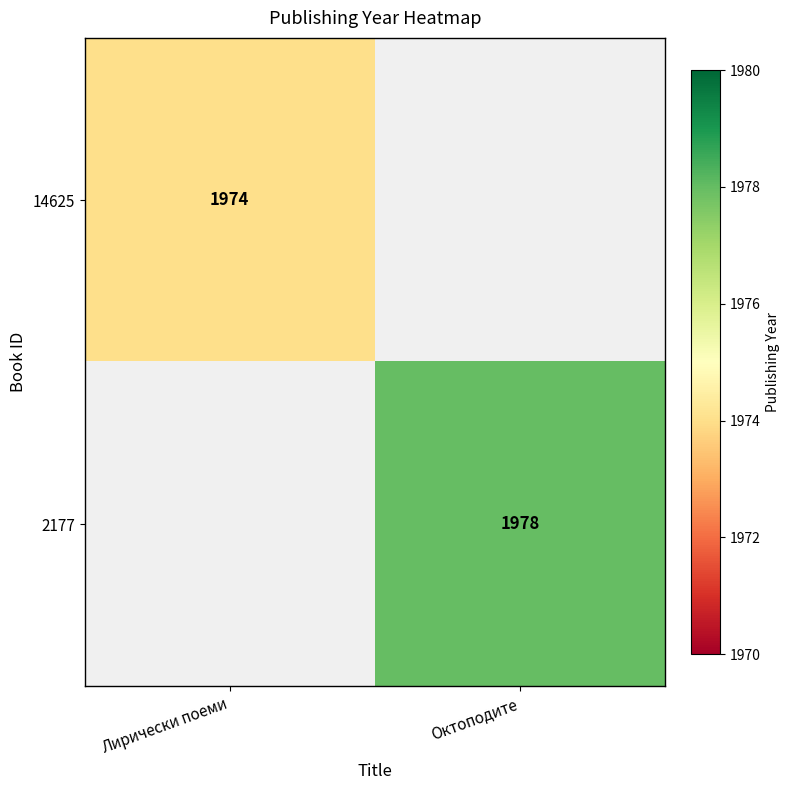

The 2177 series shows 1978 at Октоподите. True or false?

True